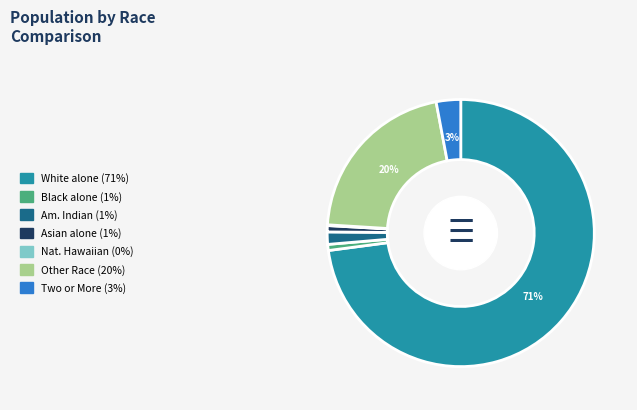

Which category has the biggest portion of the pie?

White alone